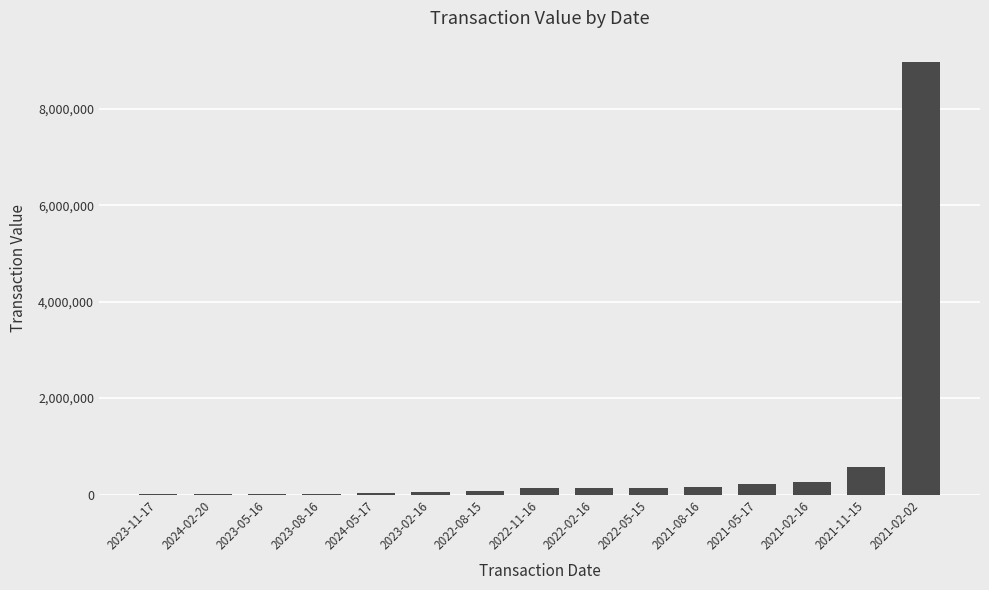

At which category does the chart reach its peak across all series?

2021-02-02